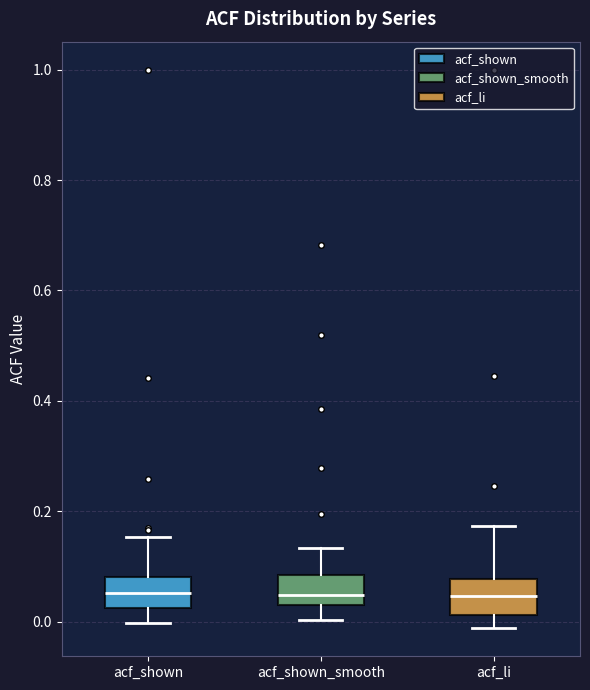

Where is the lower edge of the box for acf_li on the y-axis? The values are not printed on the chart, so give them approximately, as read against the axis.

0.02